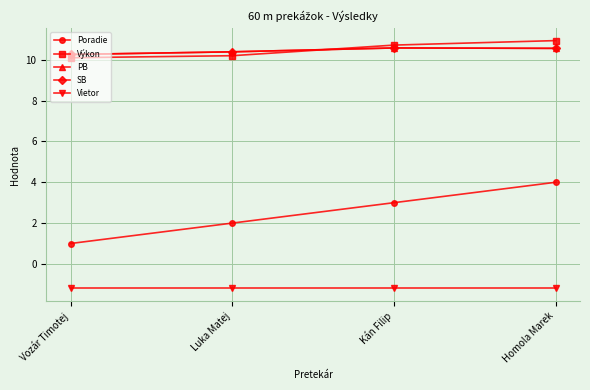

What is the sum of all PB values?

41.8